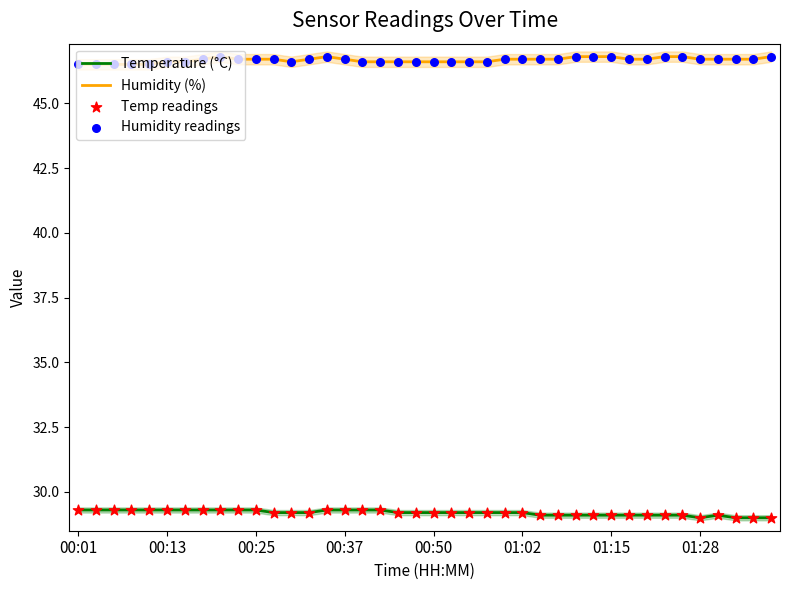

Which series has the widest spread of Y values?

Temperature (°C)